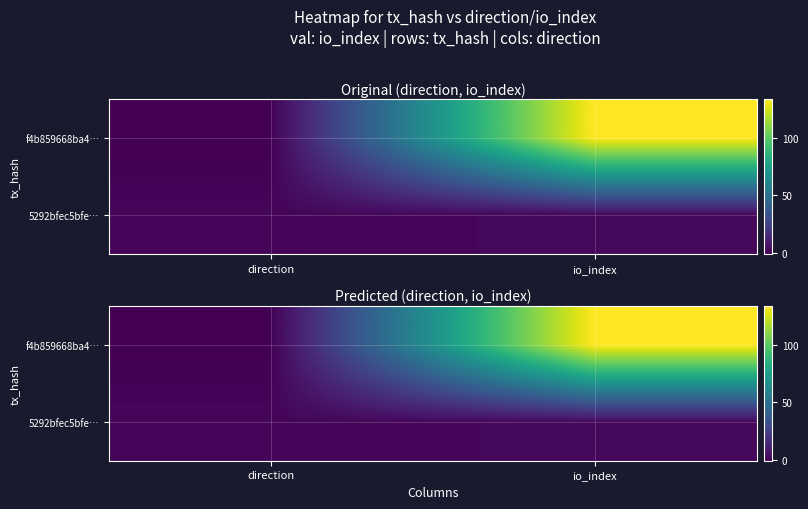

Read the f4b859668ba4… value at direction.

-0.7